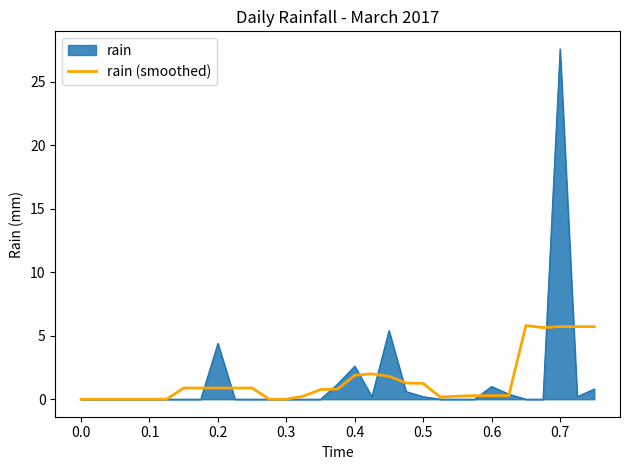

Which series has the widest spread of values?

rain